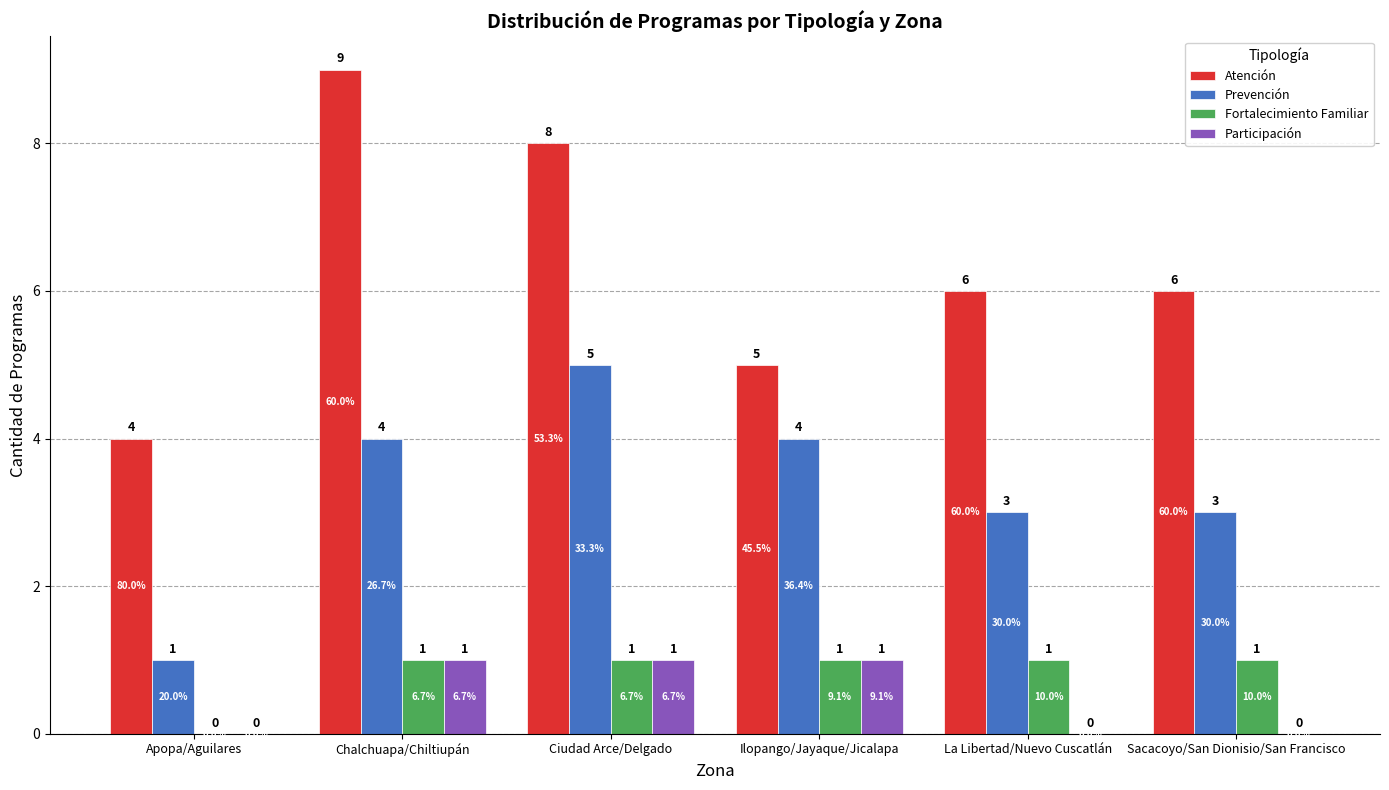

What are all the series names shown in the legend?

Atención, Prevención, Fortalecimiento Familiar, Participación